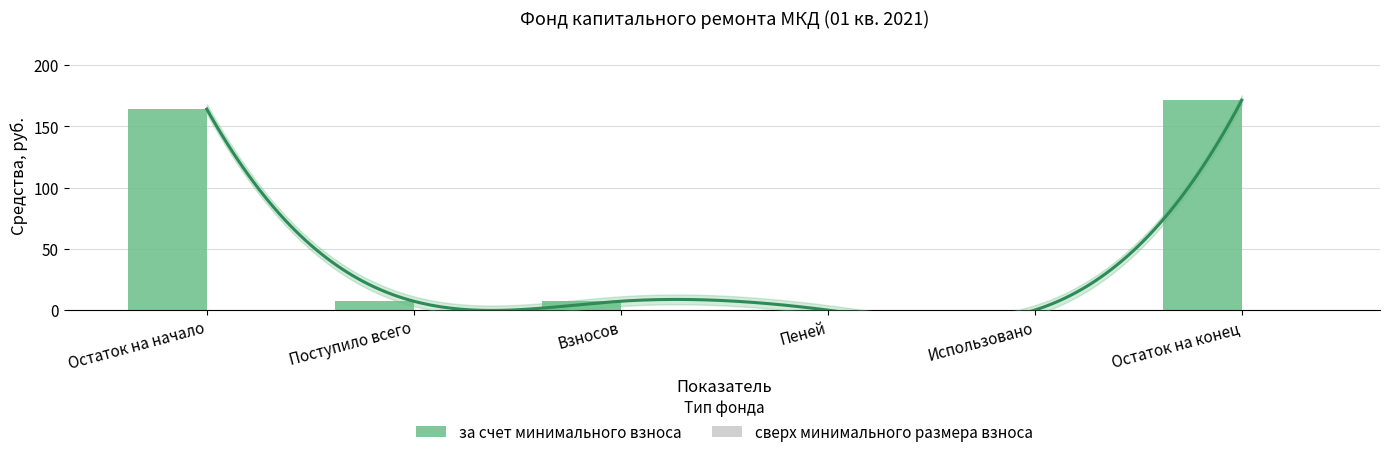

At how many categories does at least one series exceed 80?

2